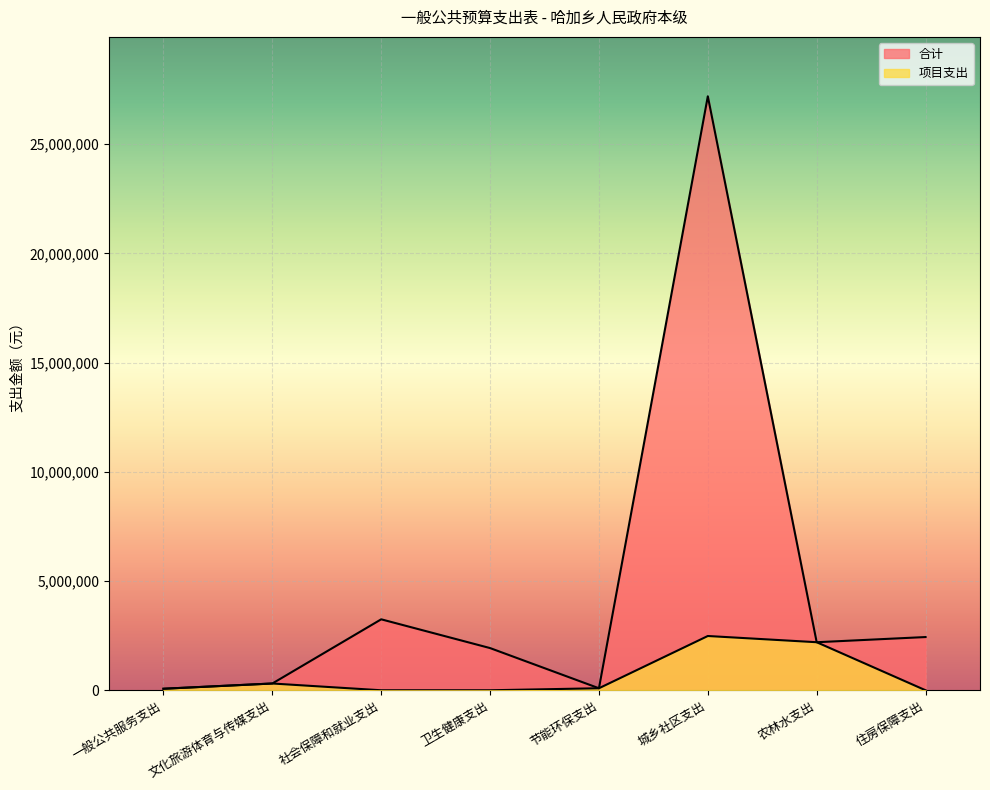

List the labels in order of 合计 value, largest first.

城乡社区支出, 社会保障和就业支出, 住房保障支出, 农林水支出, 卫生健康支出, 文化旅游体育与传媒支出, 节能环保支出, 一般公共服务支出